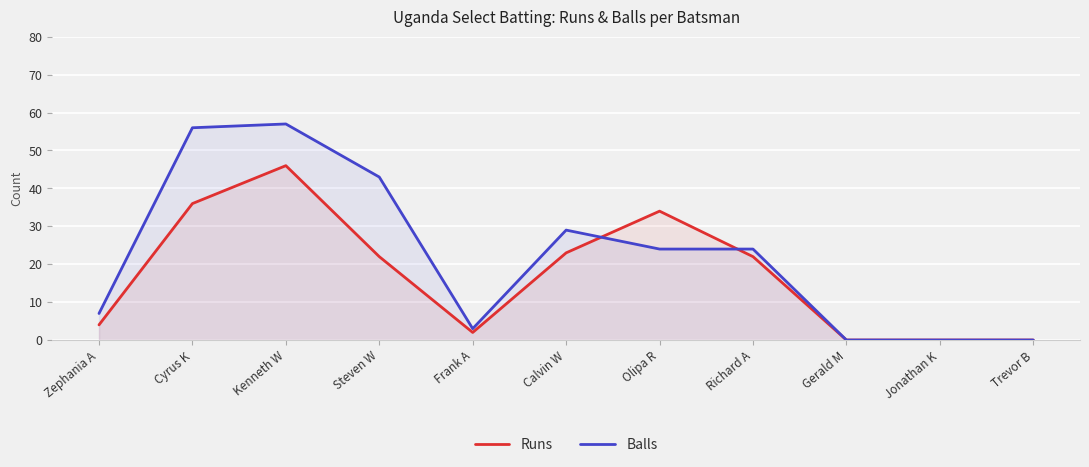

What is the difference between the second highest and second lowest values in the Runs series?

36